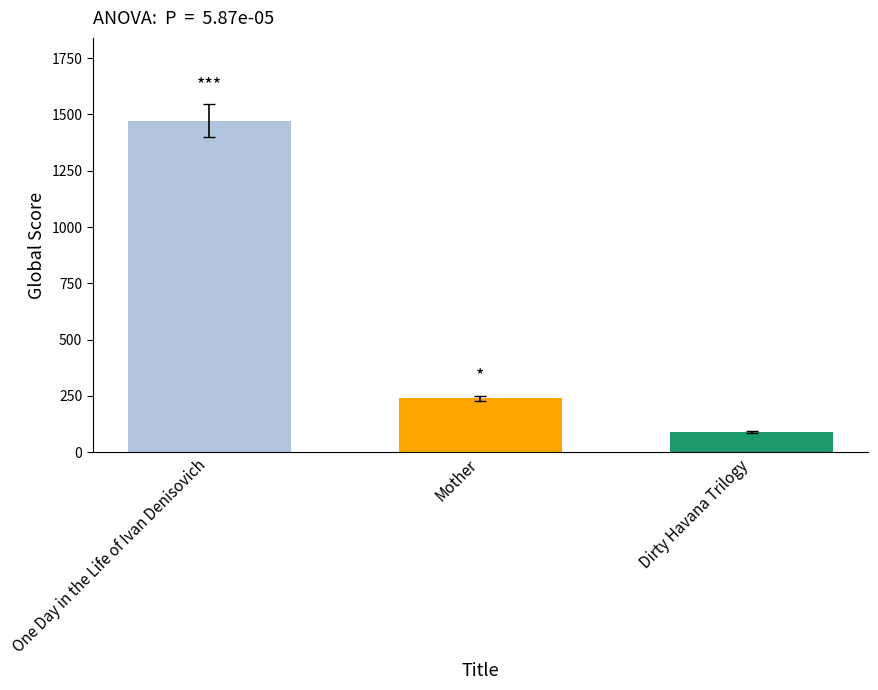

Which has a higher value, One Day in the Life of Ivan Denisovich or Dirty Havana Trilogy?

One Day in the Life of Ivan Denisovich